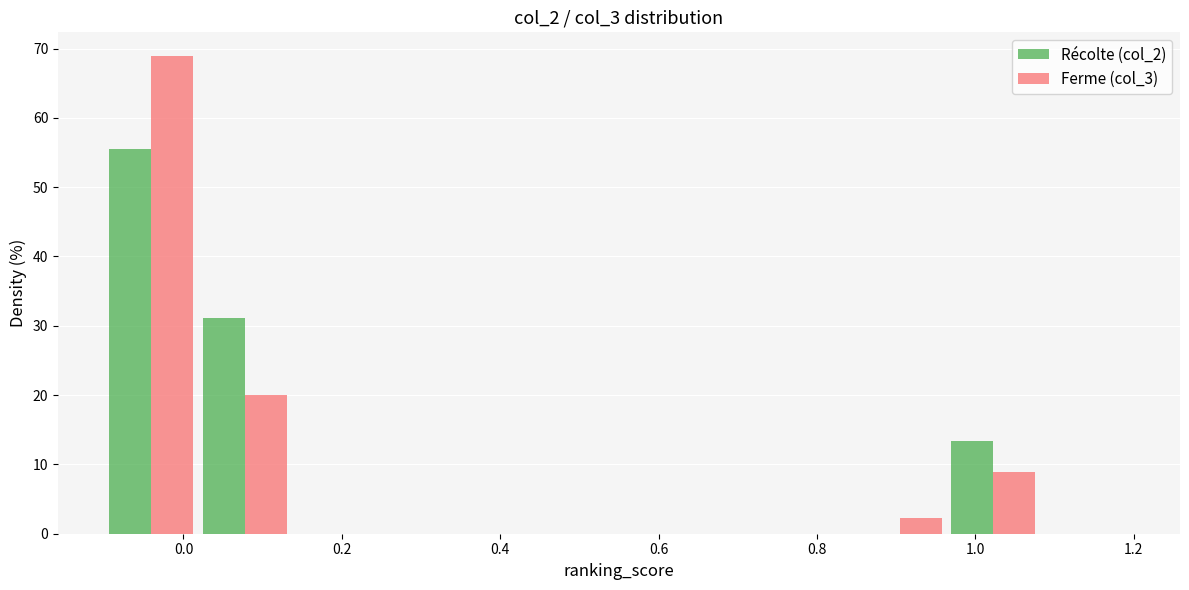

Reading left to right, transcribe this chart: for each range on the x-axis, give the height of each series' bar. Neither the bar edges nor the heights are printed on the chart, so give them approximately, as read against the axes.

-0.10 to 0.02: Récolte (col_2)=56	Ferme (col_3)=69
0.02 to 0.14: Récolte (col_2)=31	Ferme (col_3)=20
0.14 to 0.26: Récolte (col_2)=0	Ferme (col_3)=0
0.26 to 0.38: Récolte (col_2)=0	Ferme (col_3)=0
0.38 to 0.50: Récolte (col_2)=0	Ferme (col_3)=0
0.50 to 0.60: Récolte (col_2)=0	Ferme (col_3)=0
0.60 to 0.72: Récolte (col_2)=0	Ferme (col_3)=0
0.72 to 0.84: Récolte (col_2)=0	Ferme (col_3)=0
0.84 to 0.96: Récolte (col_2)=0	Ferme (col_3)=2
0.96 to 1.08: Récolte (col_2)=13	Ferme (col_3)=9
1.08 to 1.20: Récolte (col_2)=0	Ferme (col_3)=0